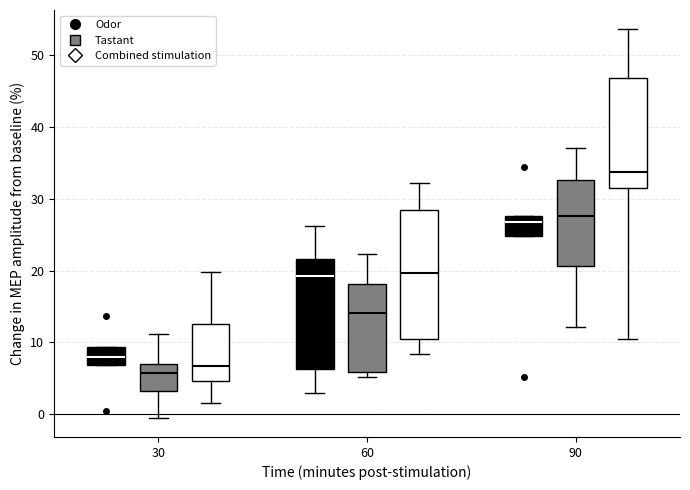

Reading left to right, read every box against the y-axis: the position of its median line, the range the box covers, and the ends of its whiskers. The values are not printed on the chart, so give them approximately, as read against the axis.

30 (Odor): median 8, box 7 to 9, whiskers 7 to 9
30 (Tastant): median 6, box 3 to 7, whiskers 0 to 11
30 (Combined stimulation): median 7, box 5 to 13, whiskers 2 to 20
60 (Odor): median 19, box 6 to 22, whiskers 3 to 26
60 (Tastant): median 14, box 6 to 18, whiskers 5 to 22
60 (Combined stimulation): median 20, box 11 to 28, whiskers 8 to 32
90 (Odor): median 27, box 25 to 28, whiskers 25 to 28
90 (Tastant): median 28, box 21 to 33, whiskers 12 to 37
90 (Combined stimulation): median 34, box 31 to 47, whiskers 10 to 54